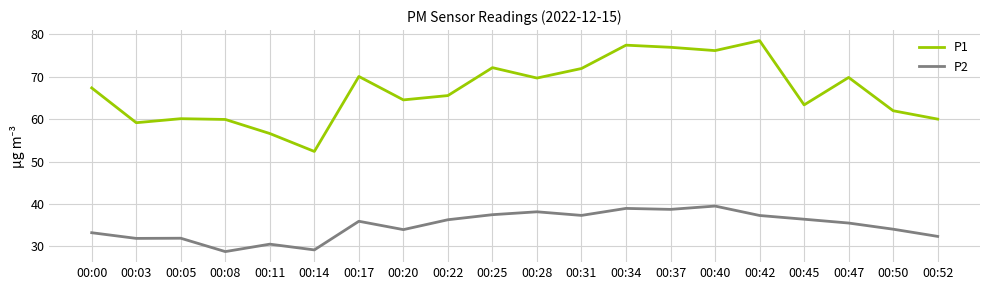

Is the value of P1 at 00:31 greater than the value of P2 at 00:00?

Yes